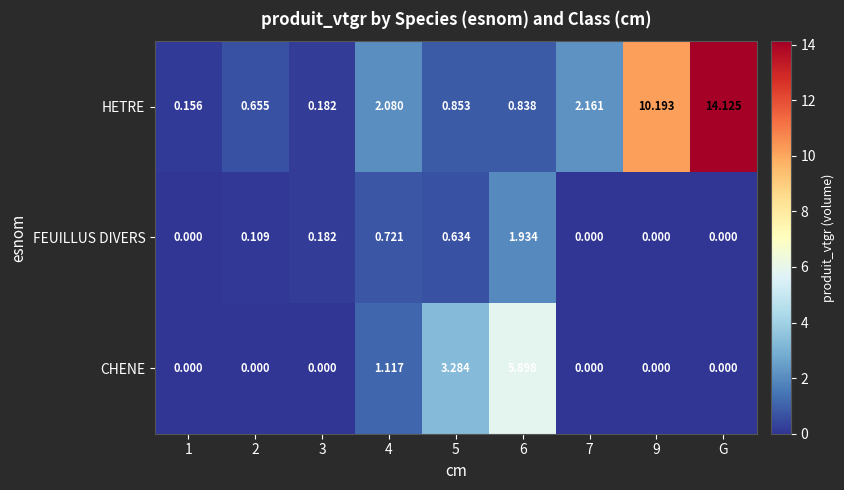

Which series has the largest total across all categories?

HETRE